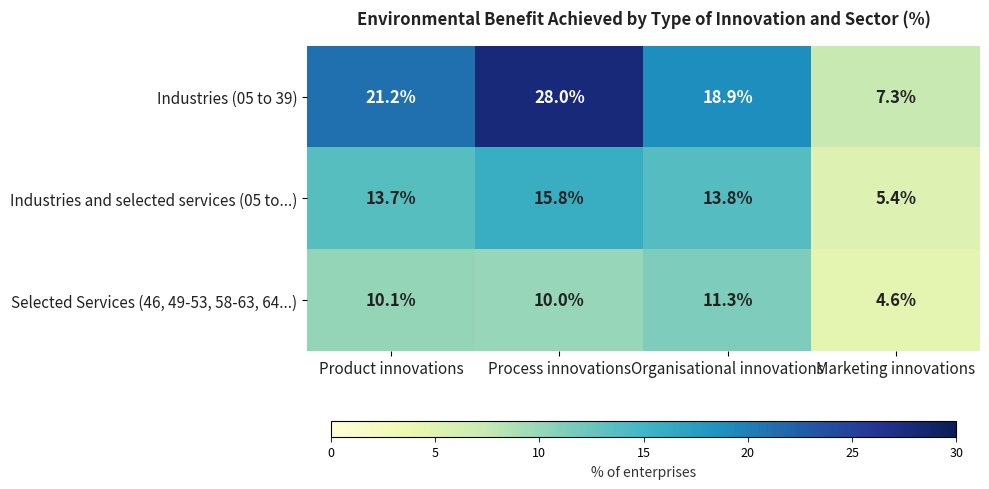

List the series in order of their peak value, lowest first.

Selected Services (46, 49-53, 58-63, 64...), Industries and selected services (05 to...), Industries (05 to 39)